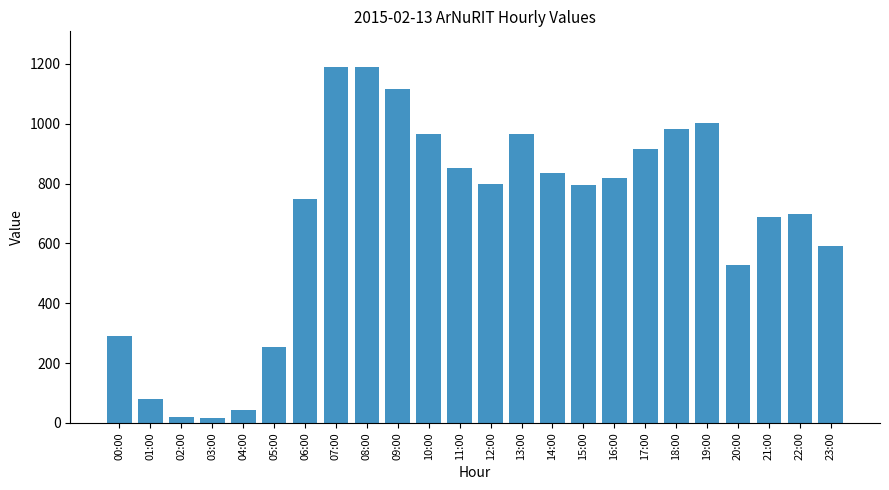

What is the label of the 19th bar from the left?

18:00